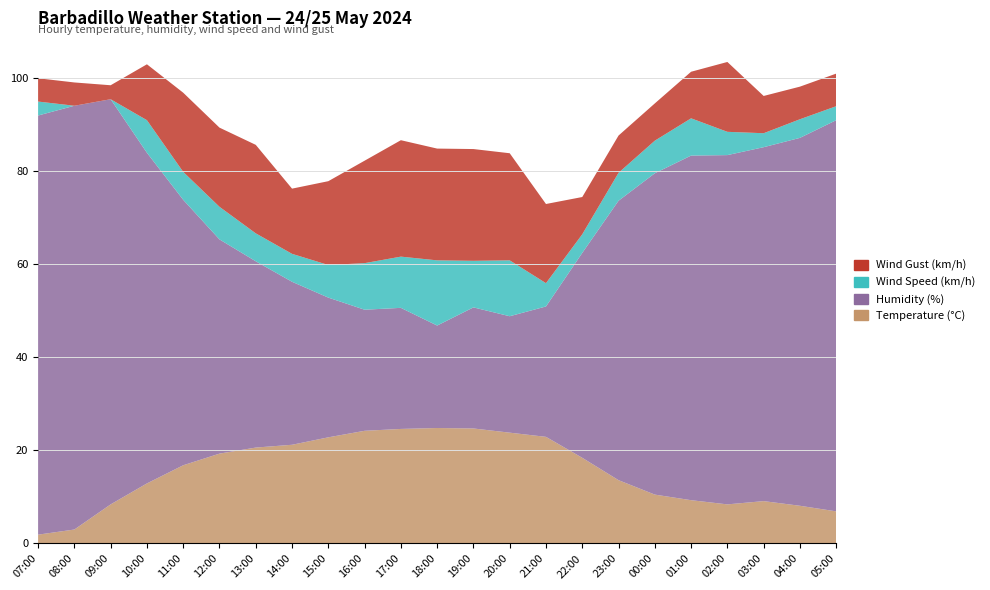

Reading left to right, what are all the values shown in this chart?

Temperature (°C): 07:00=1.9	08:00=3.0	09:00=8.4	10:00=12.9	11:00=16.8	12:00=19.3	13:00=20.6	14:00=21.2	15:00=22.8	16:00=24.2	17:00=24.6	18:00=24.8	19:00=24.7	20:00=23.8	21:00=22.9	22:00=18.4	23:00=13.6	00:00=10.5	01:00=9.3	02:00=8.4	03:00=9.1	04:00=8.1	05:00=6.9
Humidity (%): 07:00=90.0	08:00=91.0	09:00=87.0	10:00=71.0	11:00=57.0	12:00=46.0	13:00=40.0	14:00=35.0	15:00=30.0	16:00=26.0	17:00=26.0	18:00=22.0	19:00=26.0	20:00=25.0	21:00=28.0	22:00=44.0	23:00=60.0	00:00=69.0	01:00=74.0	02:00=75.0	03:00=76.0	04:00=79.0	05:00=84.0
Wind Speed (km/h): 07:00=3.0	08:00=0.0	09:00=0.0	10:00=7.0	11:00=6.0	12:00=7.0	13:00=6.0	14:00=6.0	15:00=7.0	16:00=10.0	17:00=11.0	18:00=14.0	19:00=10.0	20:00=12.0	21:00=5.0	22:00=4.0	23:00=6.0	00:00=7.0	01:00=8.0	02:00=5.0	03:00=3.0	04:00=4.0	05:00=3.0
Wind Gust (km/h): 07:00=5.0	08:00=5.0	09:00=3.0	10:00=12.0	11:00=17.0	12:00=17.0	13:00=19.0	14:00=14.0	15:00=18.0	16:00=22.0	17:00=25.0	18:00=24.0	19:00=24.0	20:00=23.0	21:00=17.0	22:00=8.0	23:00=8.0	00:00=8.0	01:00=10.0	02:00=15.0	03:00=8.0	04:00=7.0	05:00=7.0